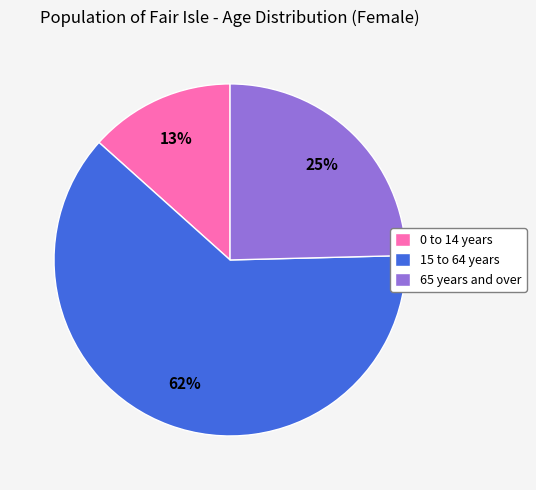

To the nearest percent, what is the average slice percentage?

33%